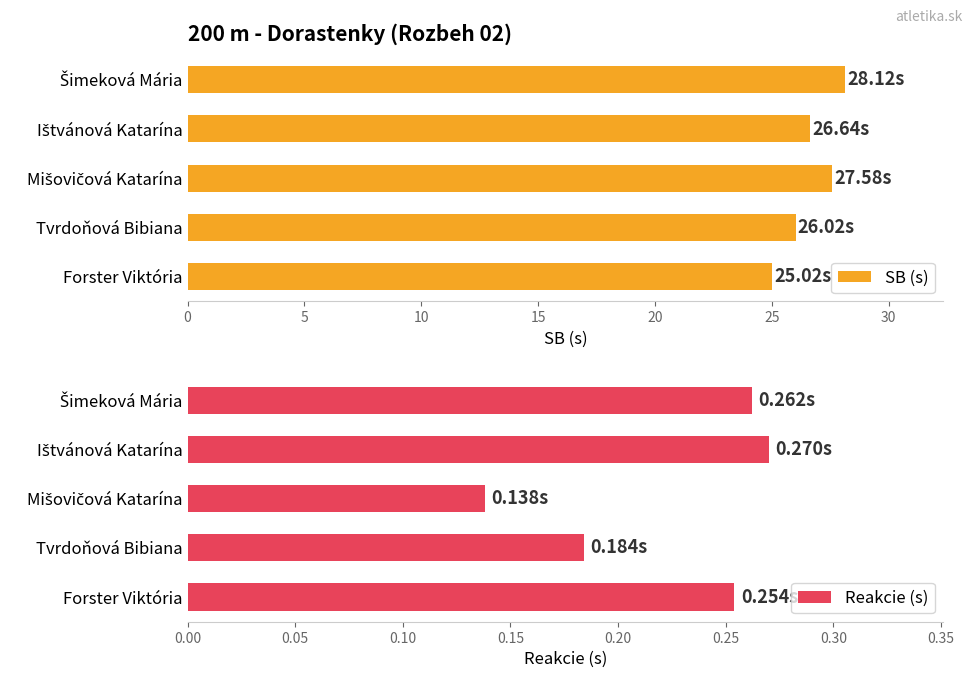

What is the average value of the SB (s) series?

26.7